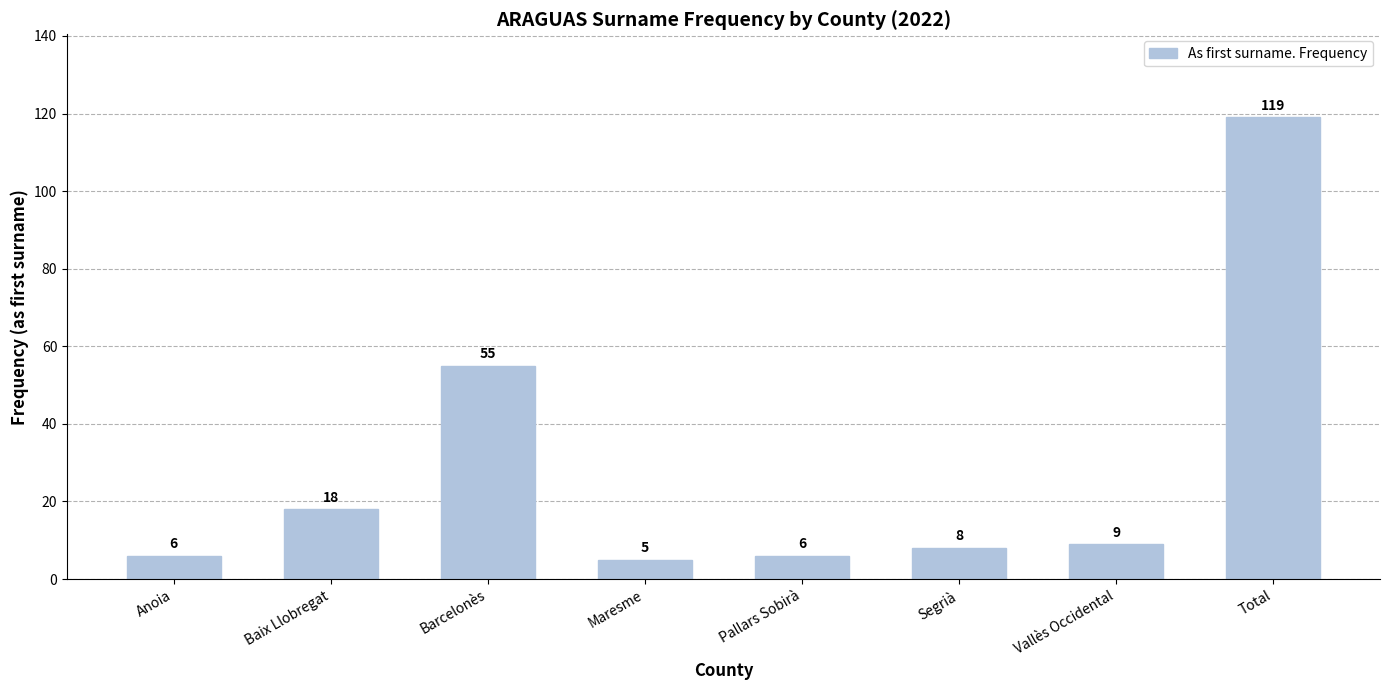

What is the label of the 4th bar from the right?

Pallars Sobirà